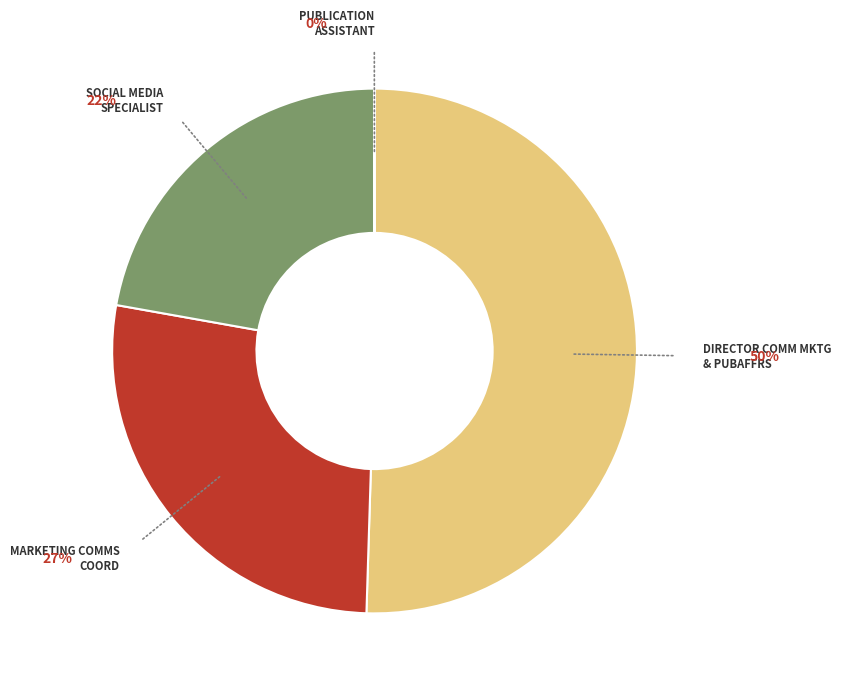

Rank the categories by value from highest to lowest.

Director Comm Mktg & PubAffrs, Marketing CommunicationsCoord, Social Media Specialist, Publication Assistant